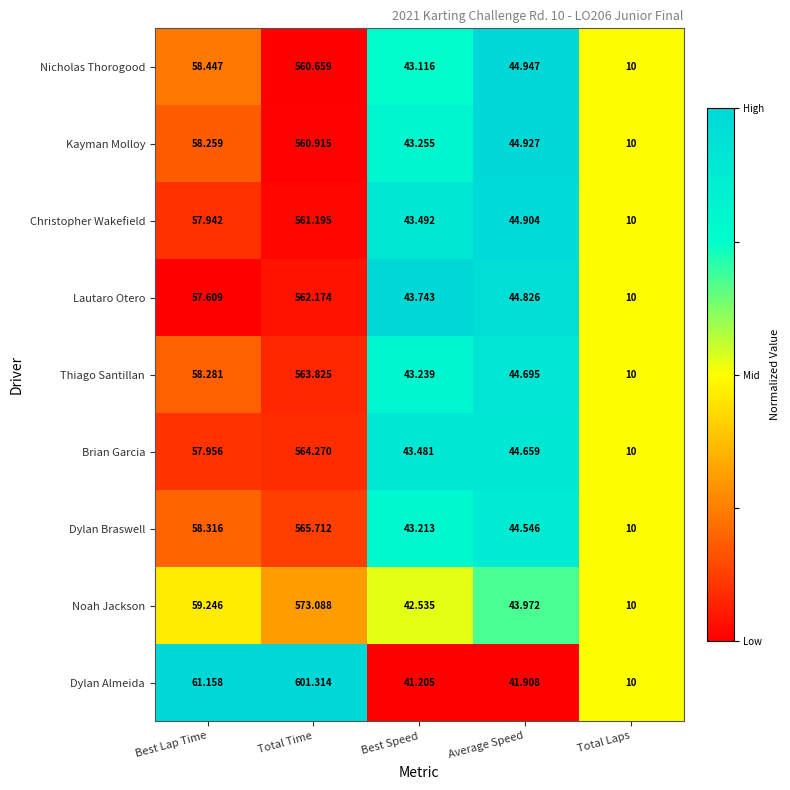

Rank the series at Total Time from lowest to highest value.

Nicholas Thorogood, Kayman Molloy, Christopher Wakefield, Lautaro Otero, Thiago Santillan, Brian Garcia, Dylan Braswell, Noah Jackson, Dylan Almeida